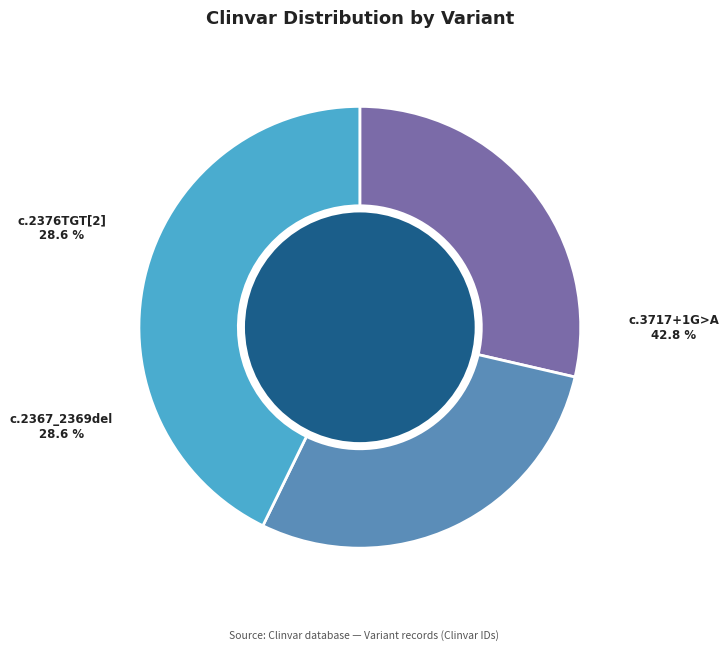

Is there a majority slice in this chart?

No